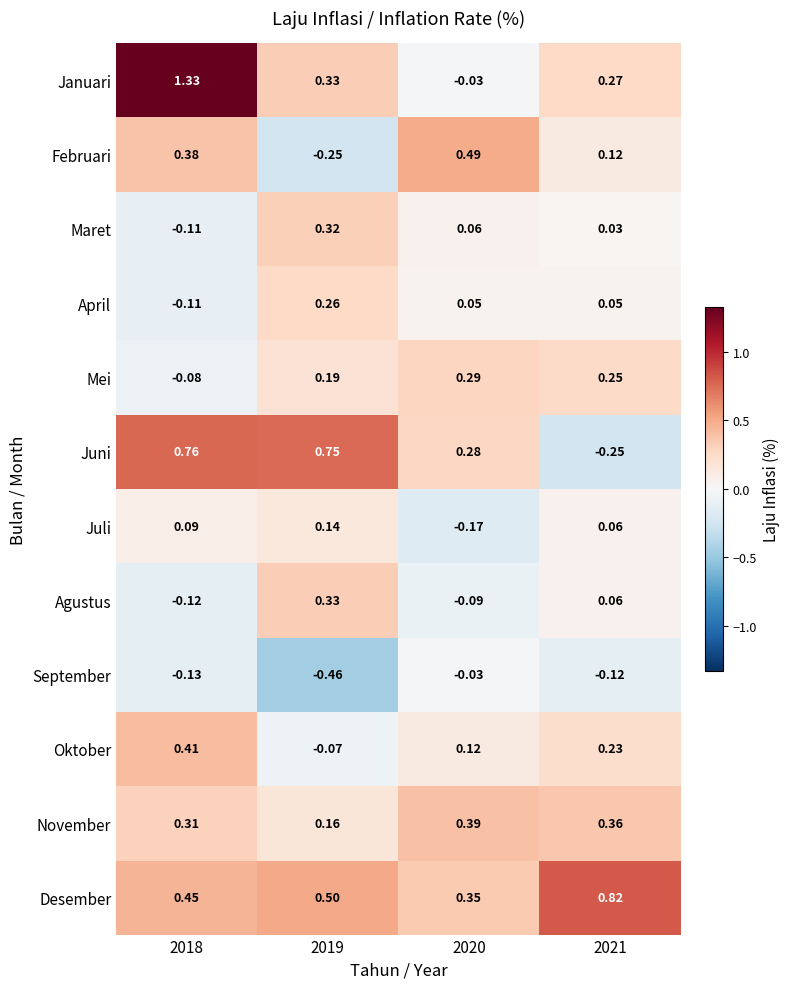

List the series in order of their peak value, highest first.

Januari, Desember, Juni, Februari, Oktober, November, Agustus, Maret, Mei, April, Juli, September